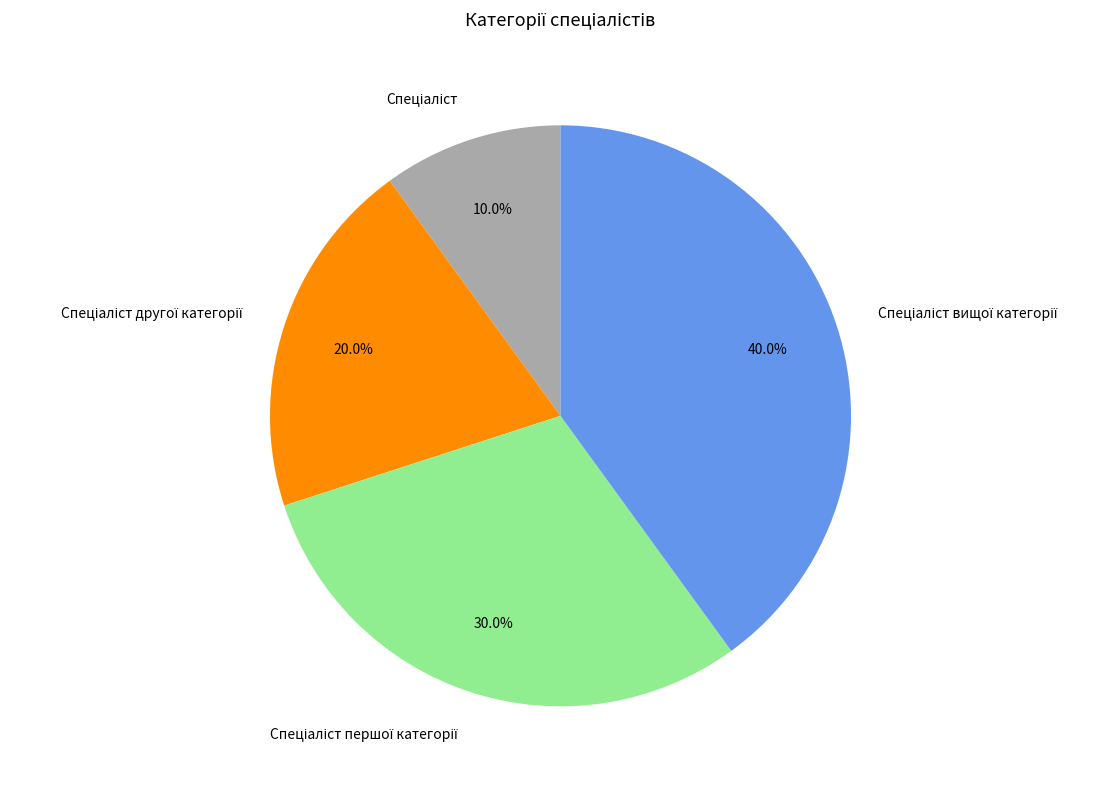

Is there any slice that represents more than half of the pie?

No